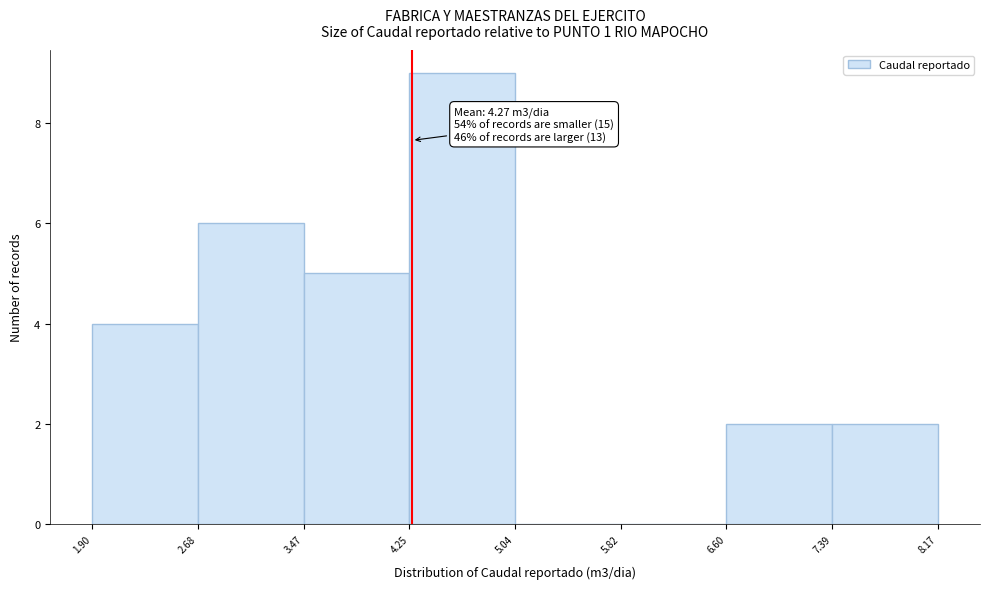

Over which range of the x-axis is the bar tallest?

4.25 to 5.04